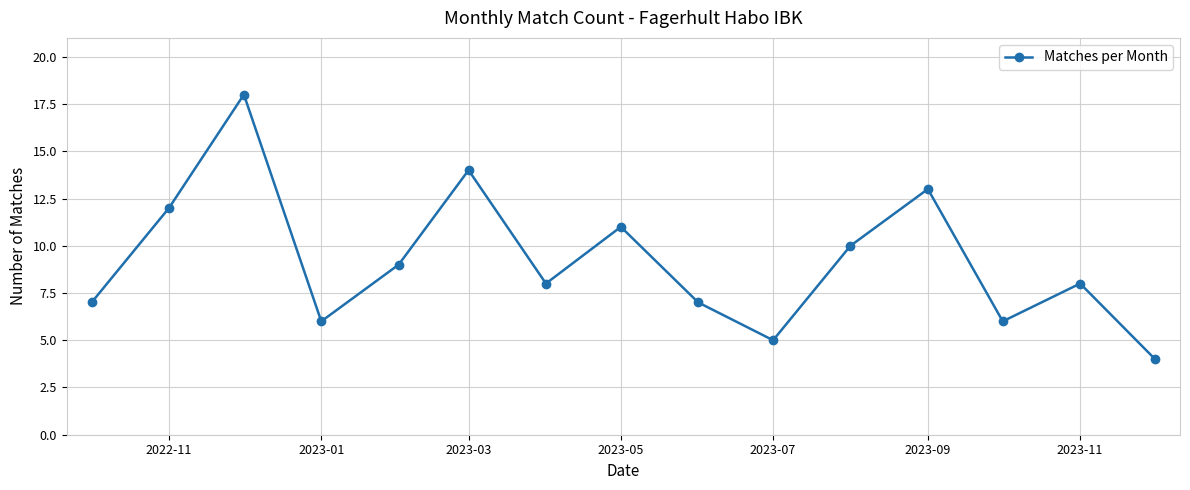

What is the difference between the maximum and minimum values?

14